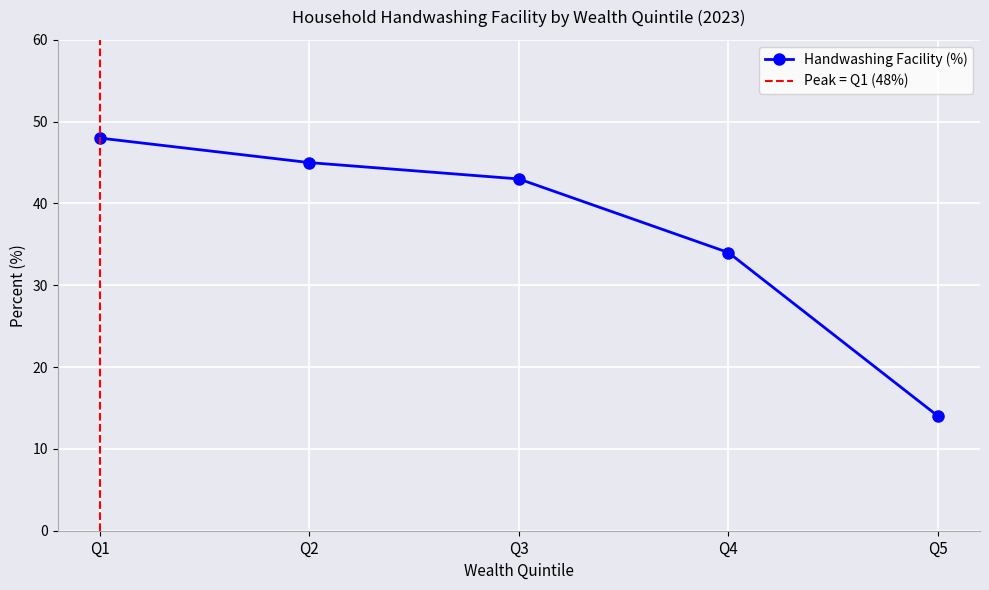

Approximately how many times larger is the value at Q2 compared to Q3?

1.0